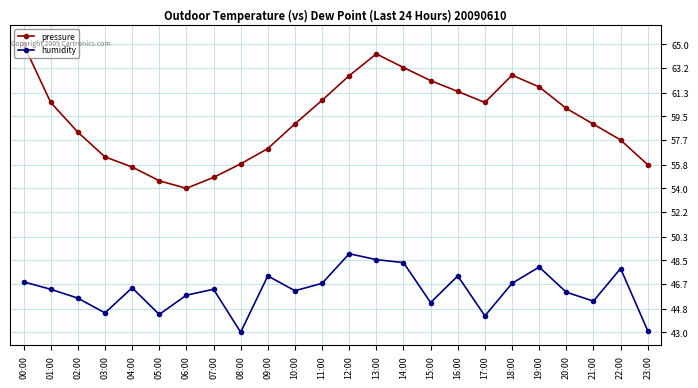

Which label corresponds to the largest value in the chart?

00:00